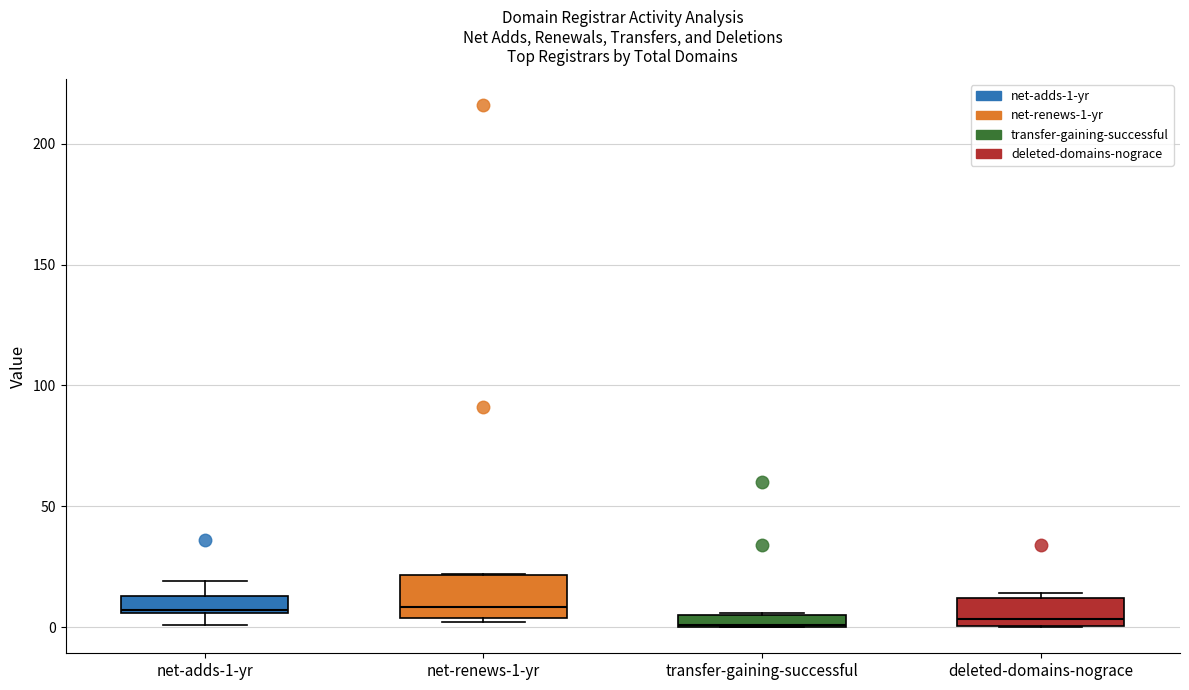

Which box is the tallest, from its lower edge to its upper edge?

net-renews-1-yr